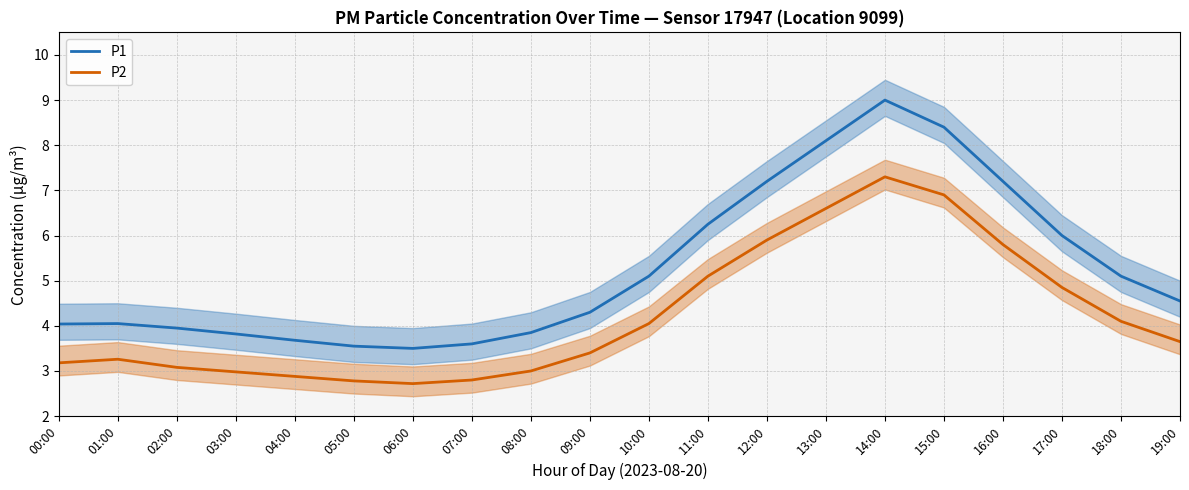

What is the maximum value for P2?

7.3